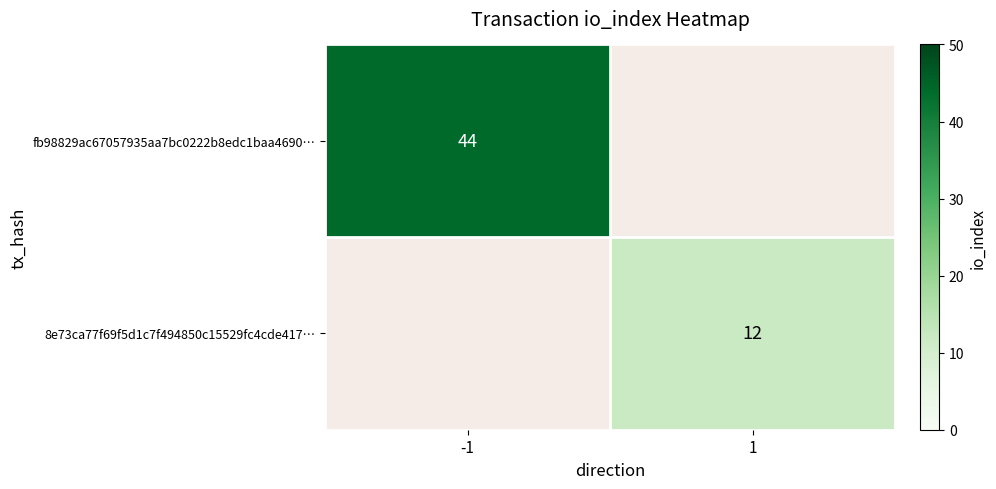

How many categories are shown in the chart?

2